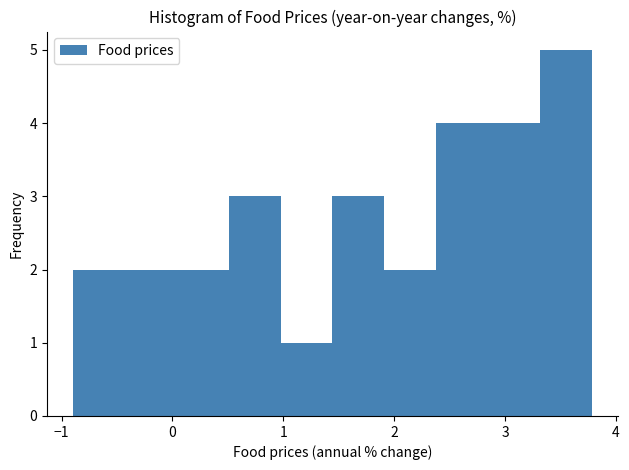

Over which range of the x-axis is the bar tallest?

3.3 to 3.8